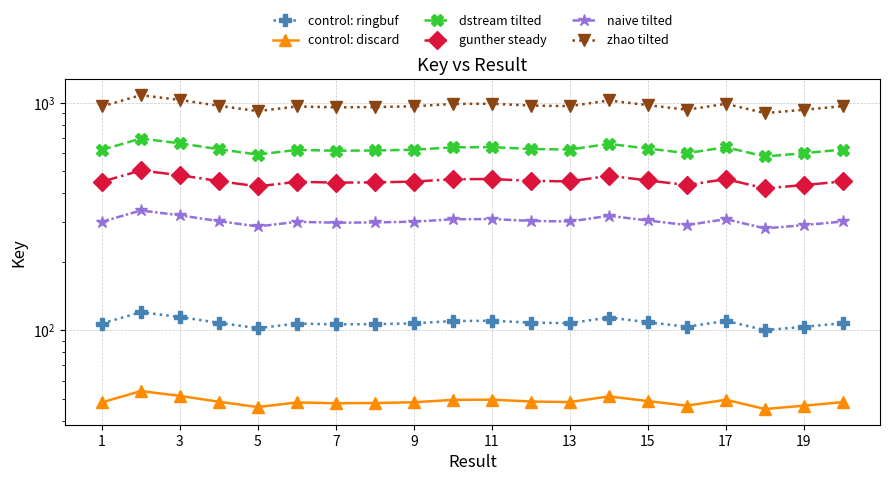

True or false: control: ringbuf and control: discard cross at least once.

False